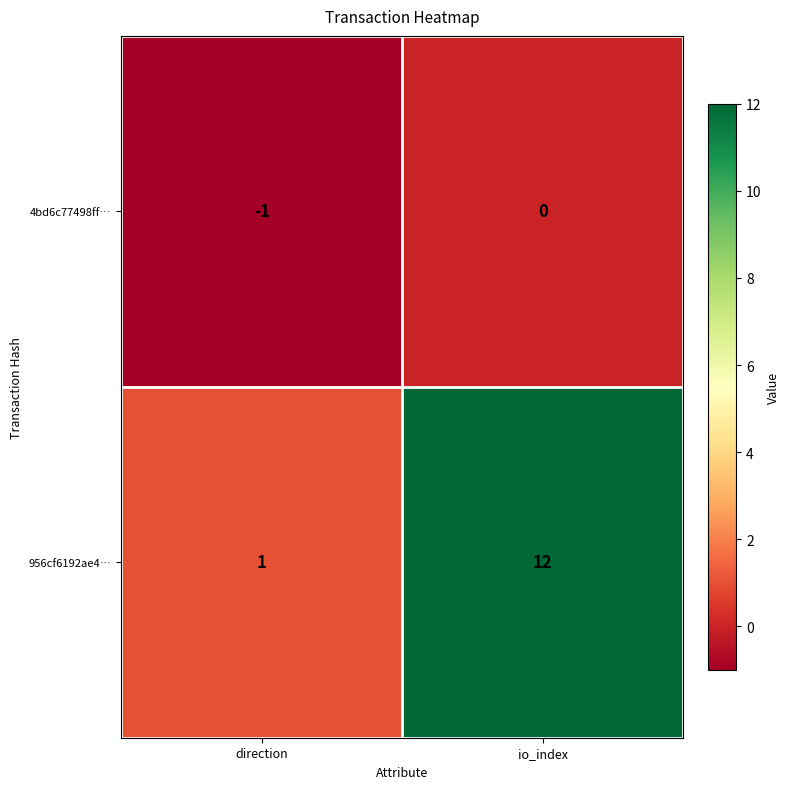

The 956cf6192ae4… series shows 12 at io_index. True or false?

True